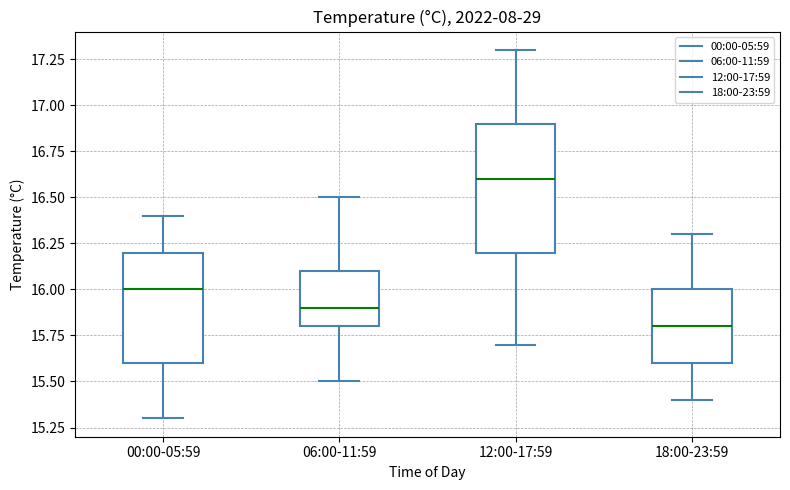

Reading left to right, read every box against the y-axis: the position of its median line, the range the box covers, and the ends of its whiskers. The values are not printed on the chart, so give them approximately, as read against the axis.

00:00-05:59: median 16.0, box 15.6 to 16.2, whiskers 15.3 to 16.4
06:00-11:59: median 15.9, box 15.8 to 16.1, whiskers 15.5 to 16.5
12:00-17:59: median 16.6, box 16.2 to 16.9, whiskers 15.7 to 17.3
18:00-23:59: median 15.8, box 15.6 to 16.0, whiskers 15.4 to 16.3